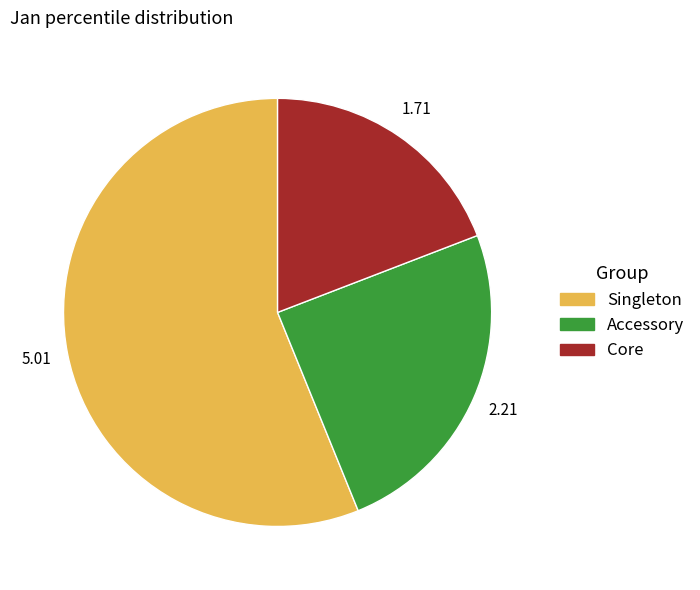

Is there any slice that represents more than half of the pie?

Yes